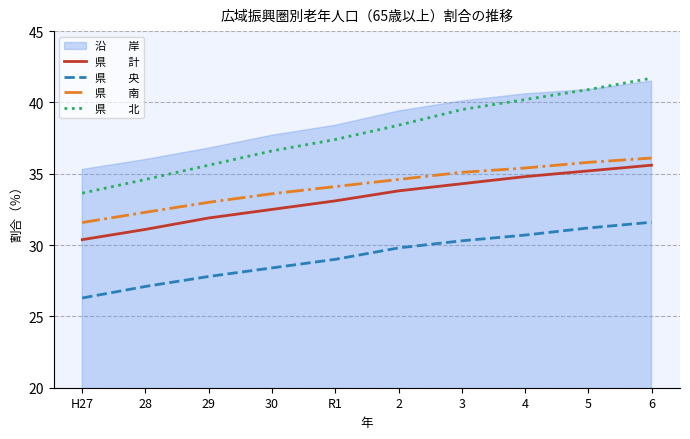

The 県　　北 series shows 62.3 at 3. True or false?

False